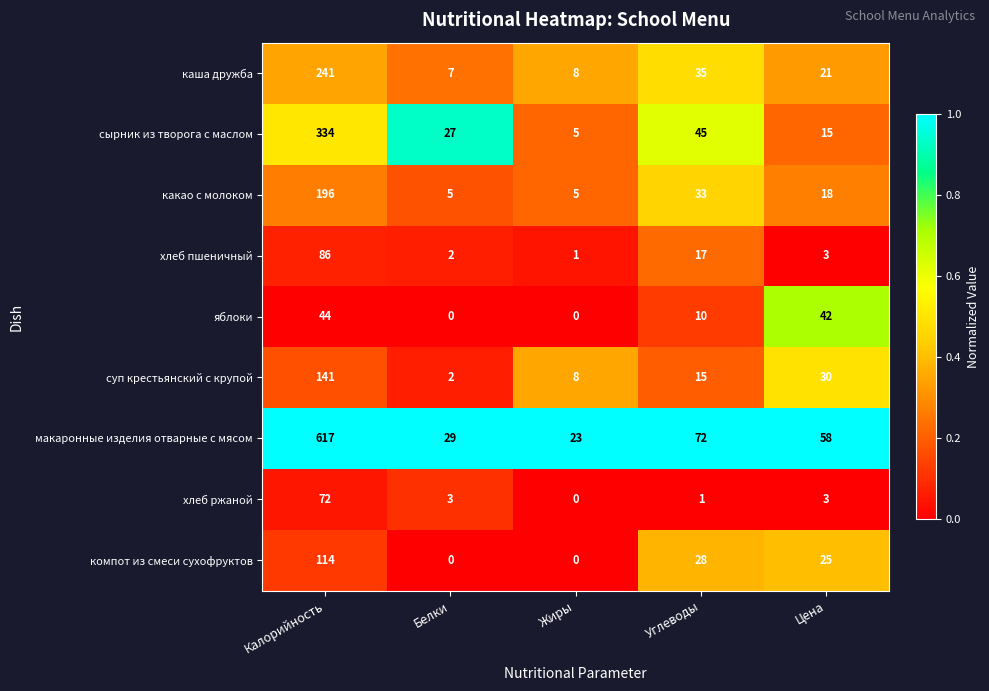

True or false: хлеб пшеничный has a value of 86 at Калорийность.

True